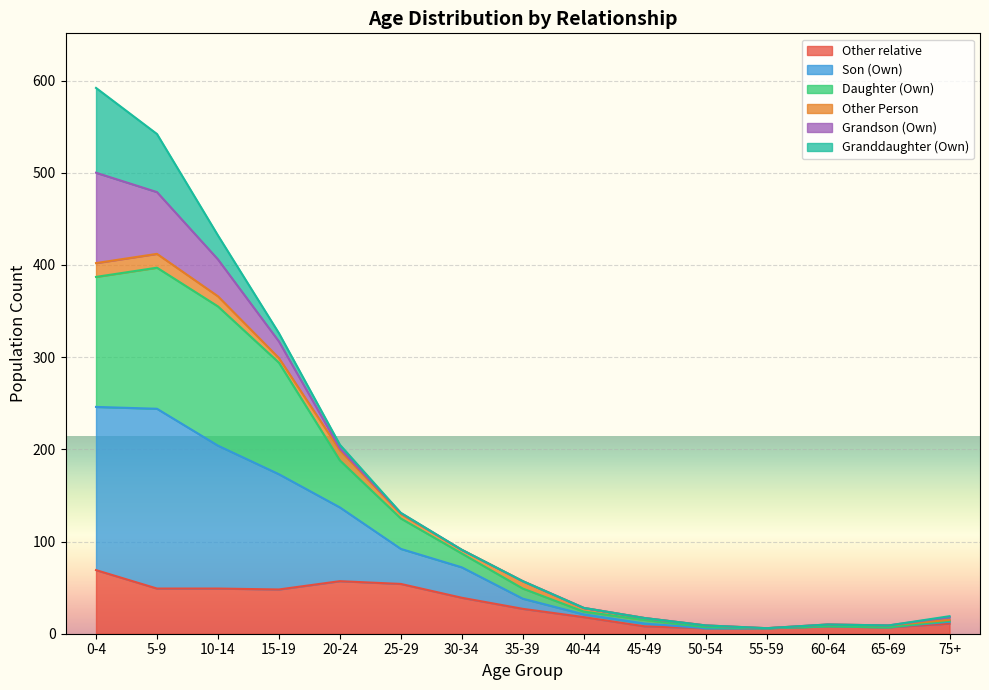

Which category has the highest value across all series?

0-4